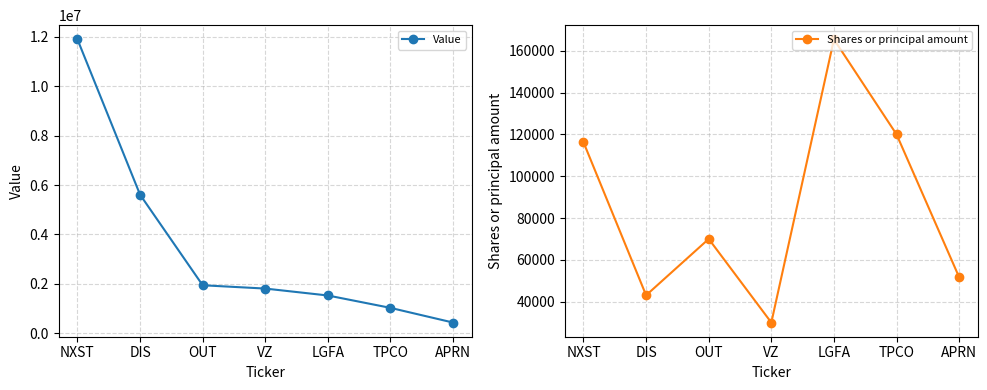

True or false: Value and Shares or principal amount cross at least once.

False